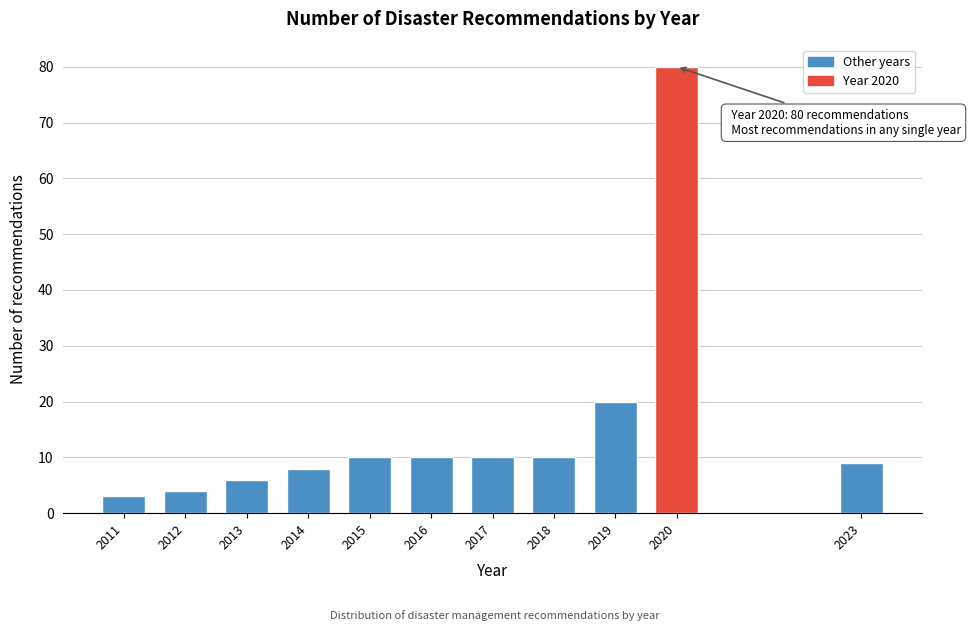

Reading left to right, extract all data points from this chart.

2011=3	2012=4	2013=6	2014=8	2015=10	2016=10	2017=10	2018=10	2019=20	2020=80	2023=9